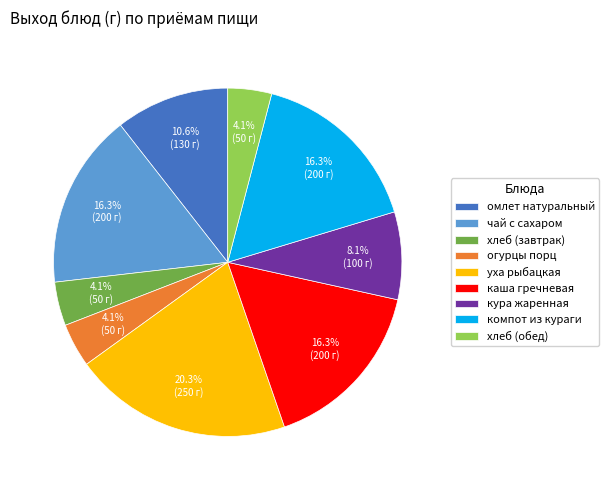

Does хлеб (завтрак) account for over 50% of the chart?

No